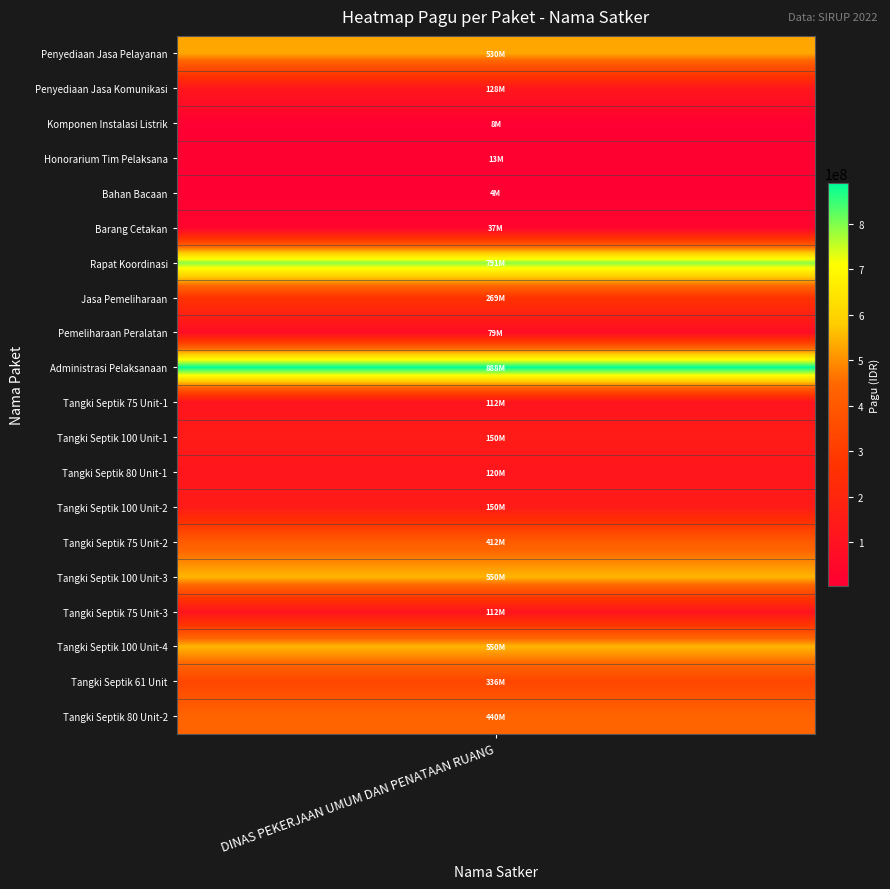

What is the change in value from 9 to 11?

-738158200